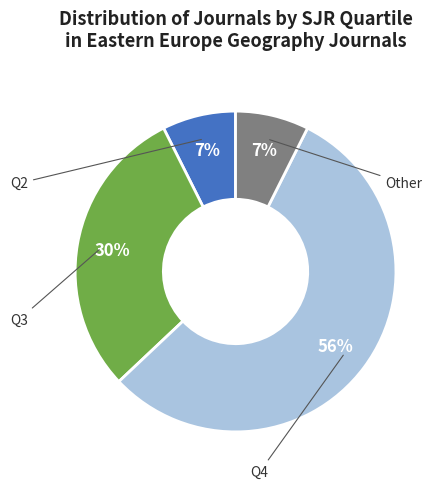

To the nearest percent, what percentage of the pie is Q4?

56%